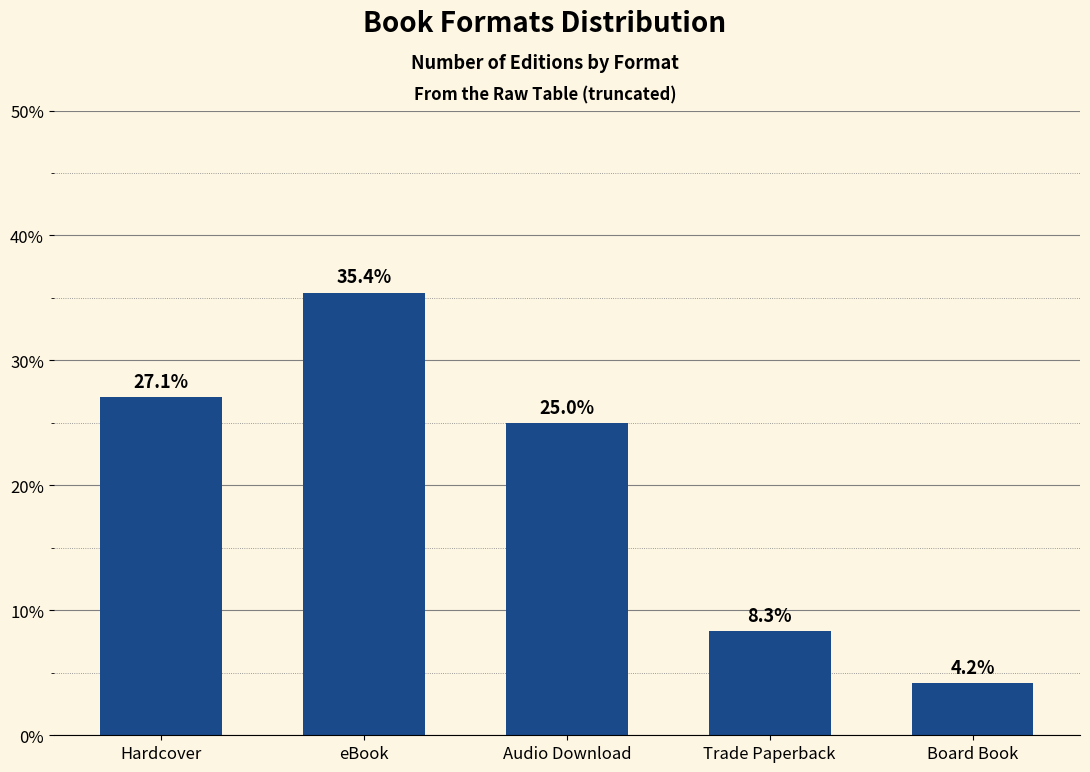

Reading left to right, transcribe all the data shown in this chart.

Hardcover=0.3	eBook=0.4	Audio Download=0.2	Trade Paperback=0.1	Board Book=0.0